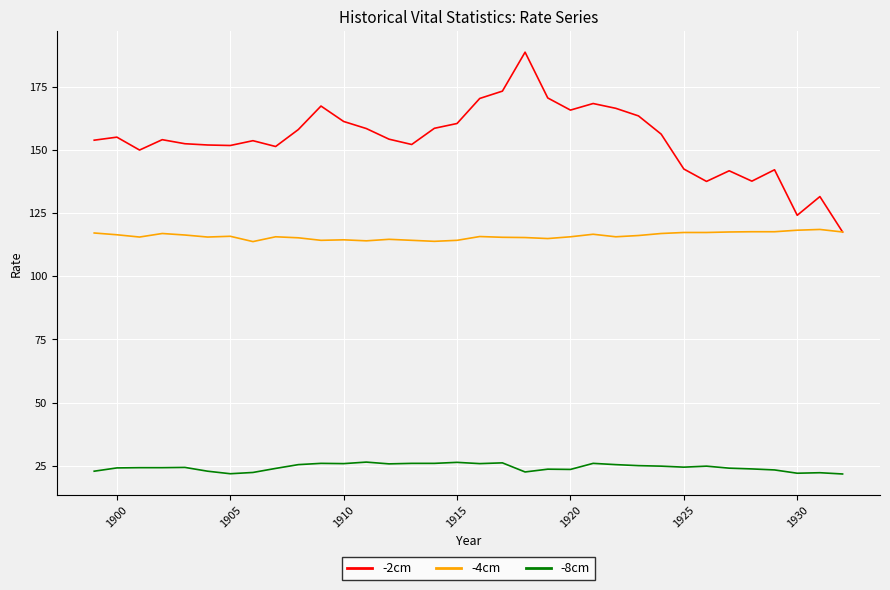

Which series has the widest spread of values?

-2cm